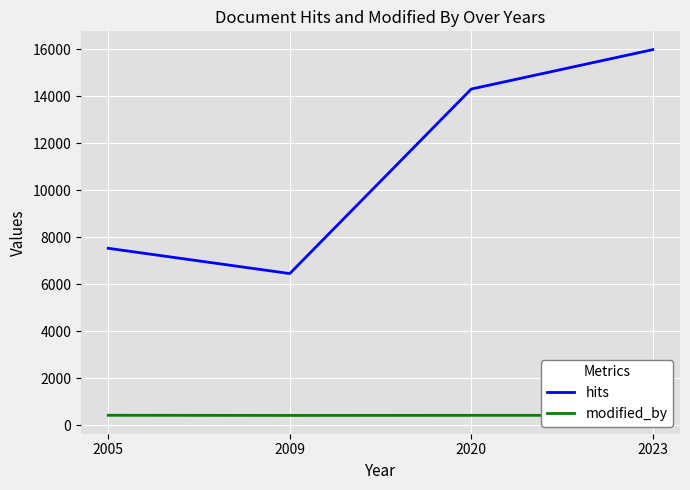

Rank the series by their average value, from highest to lowest.

hits, modified_by